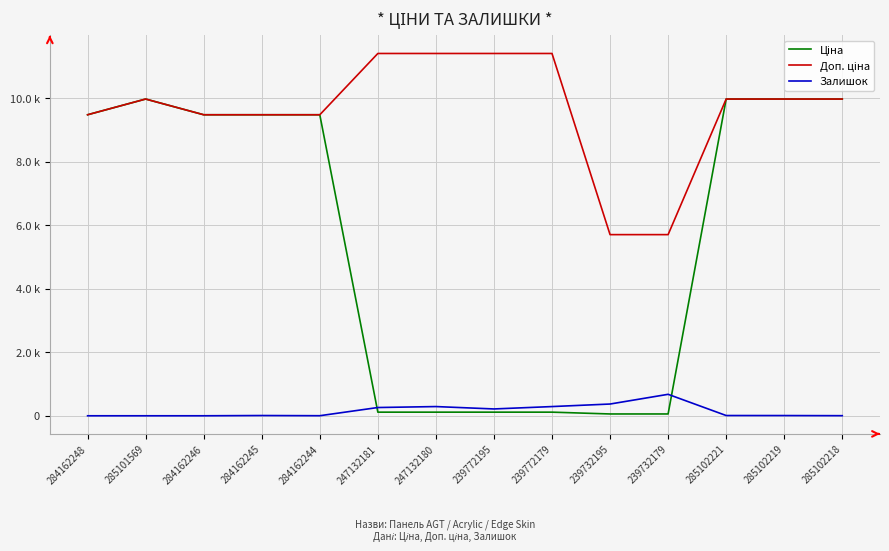

What is the value of the Доп. ціна point at the 12th from the left?

9975.0